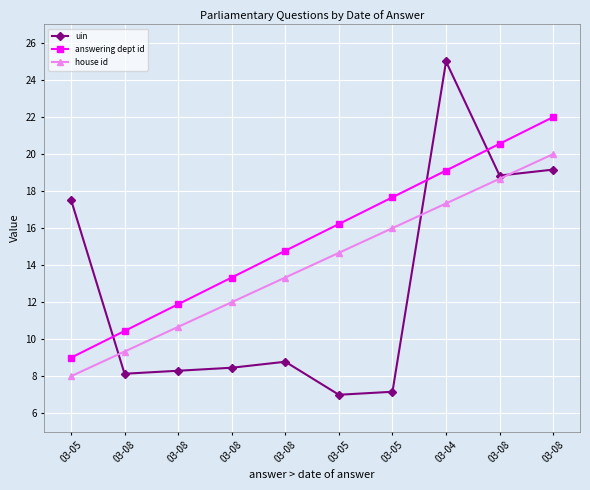

What is the label of the 8th point from the right?

03-08